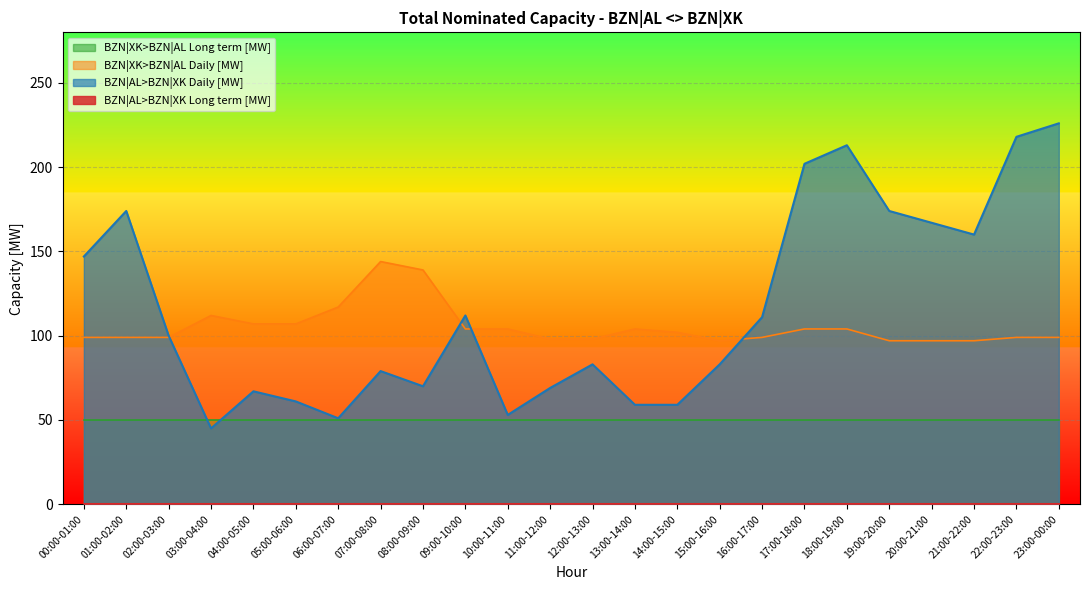

Between which two adjacent categories do BZN|AL>BZN|XK Daily [MW] and BZN|XK>BZN|AL Daily [MW] first intersect?

02:00-03:00 and 03:00-04:00